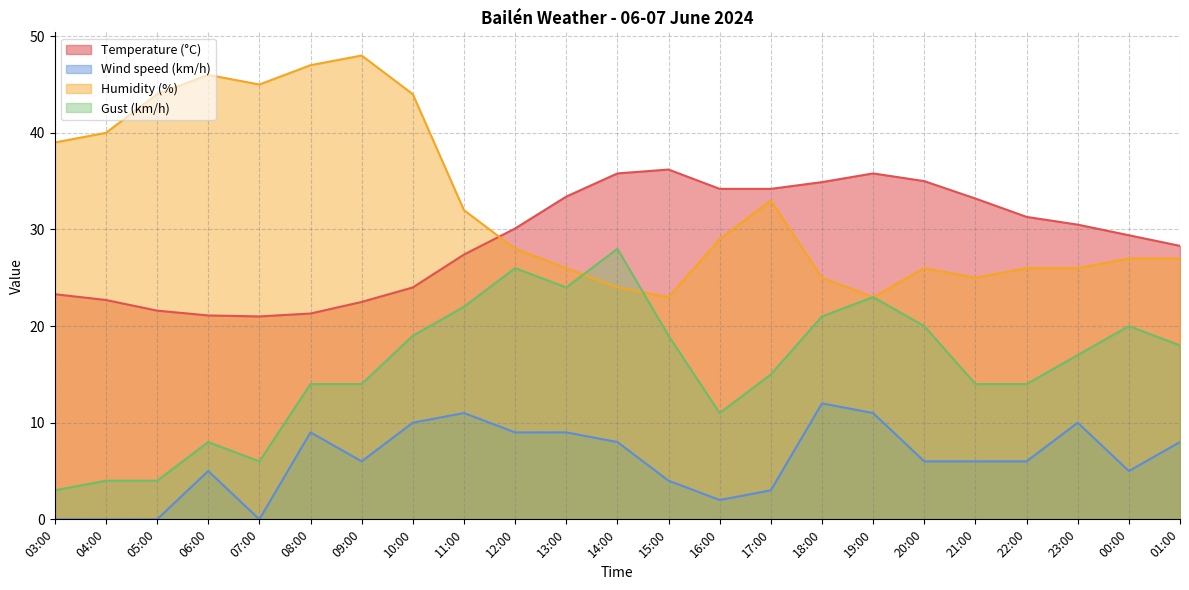

What is the label of the 10th point from the left?

12:00